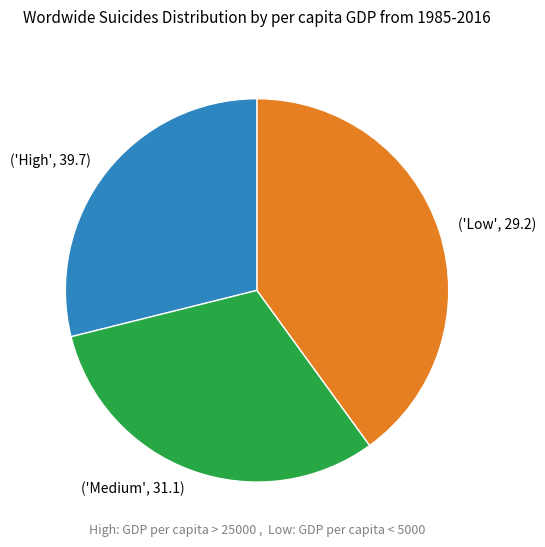

Does any single category account for the majority?

No